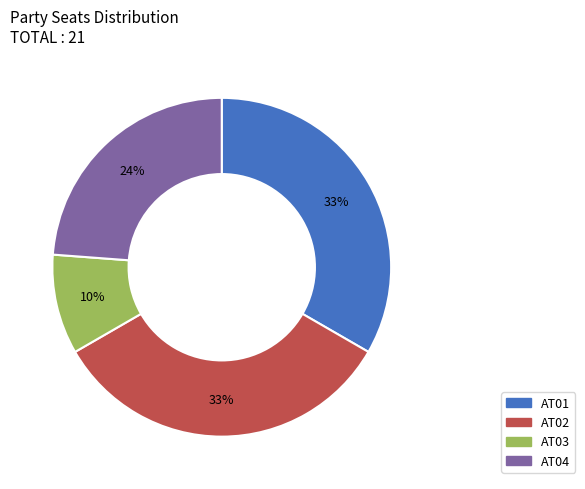

Is AT02 the majority of the pie?

No